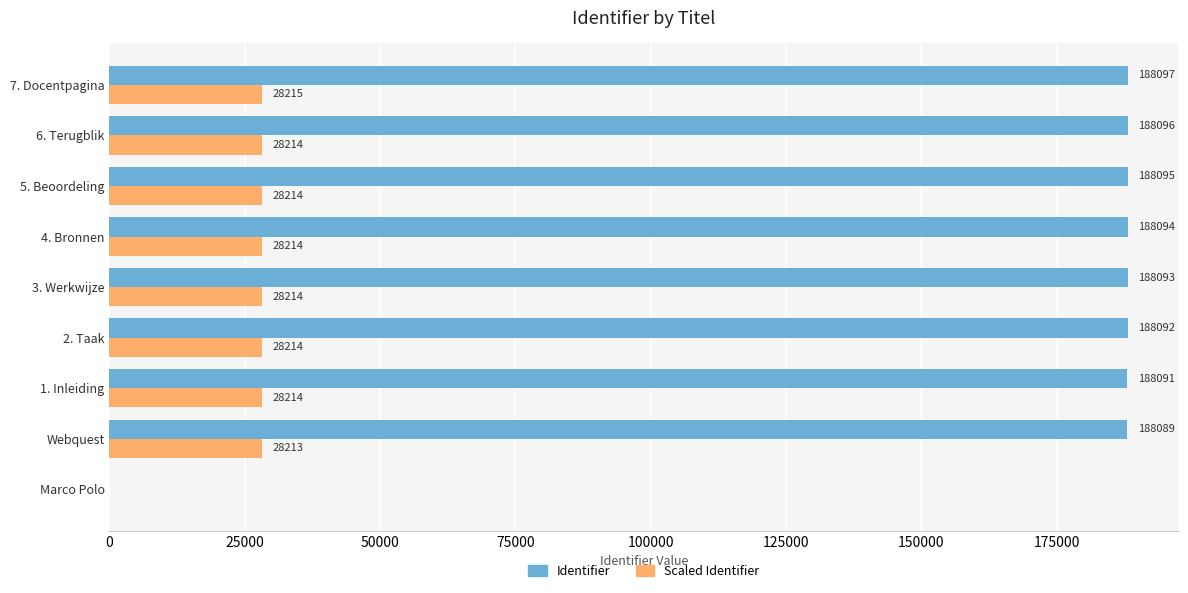

Between 4. Bronnen and 5. Beoordeling, which series saw the biggest shift?

Identifier